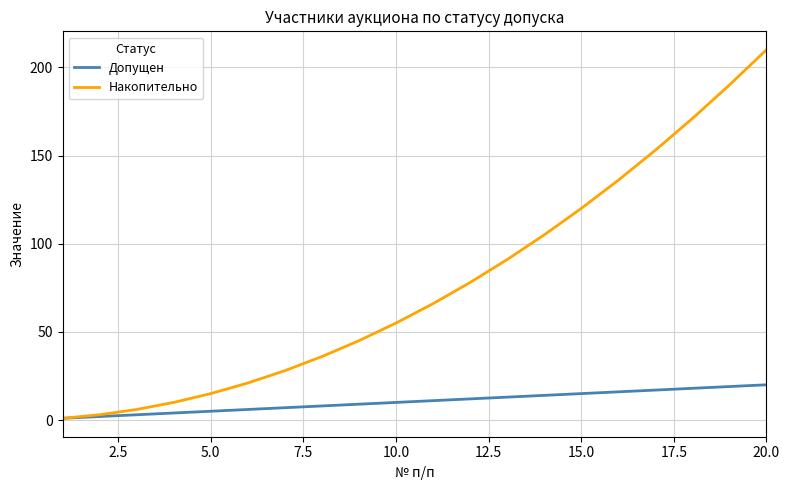

Which series has the largest total across all categories?

Накопительно